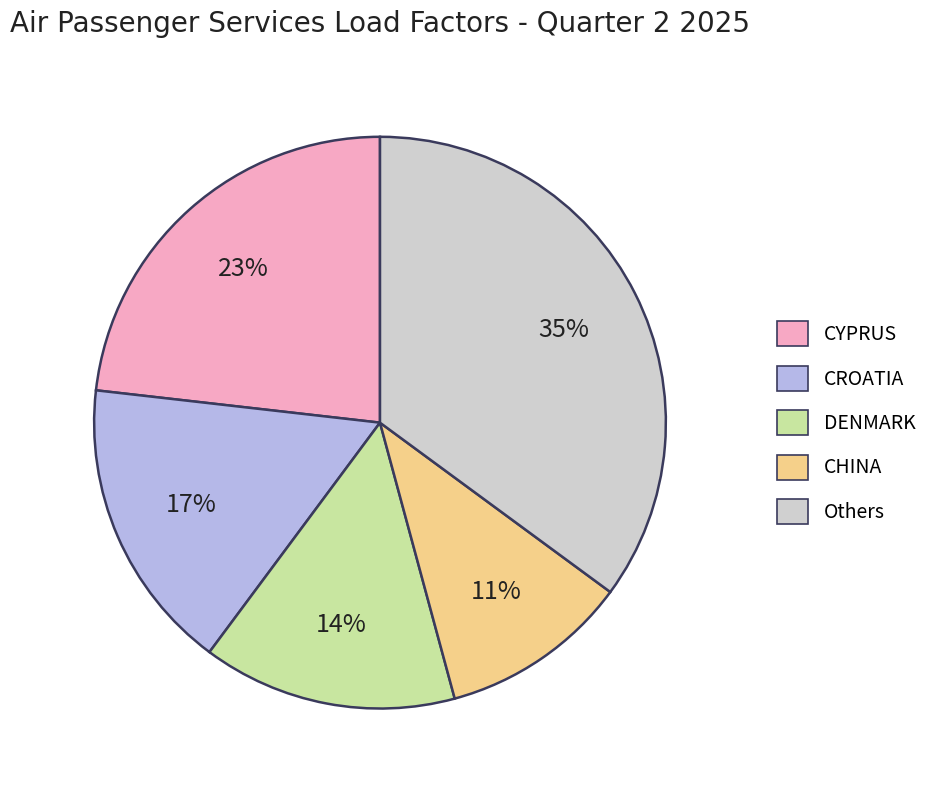

True or false: CYPRUS accounts for 37% of the total.

False